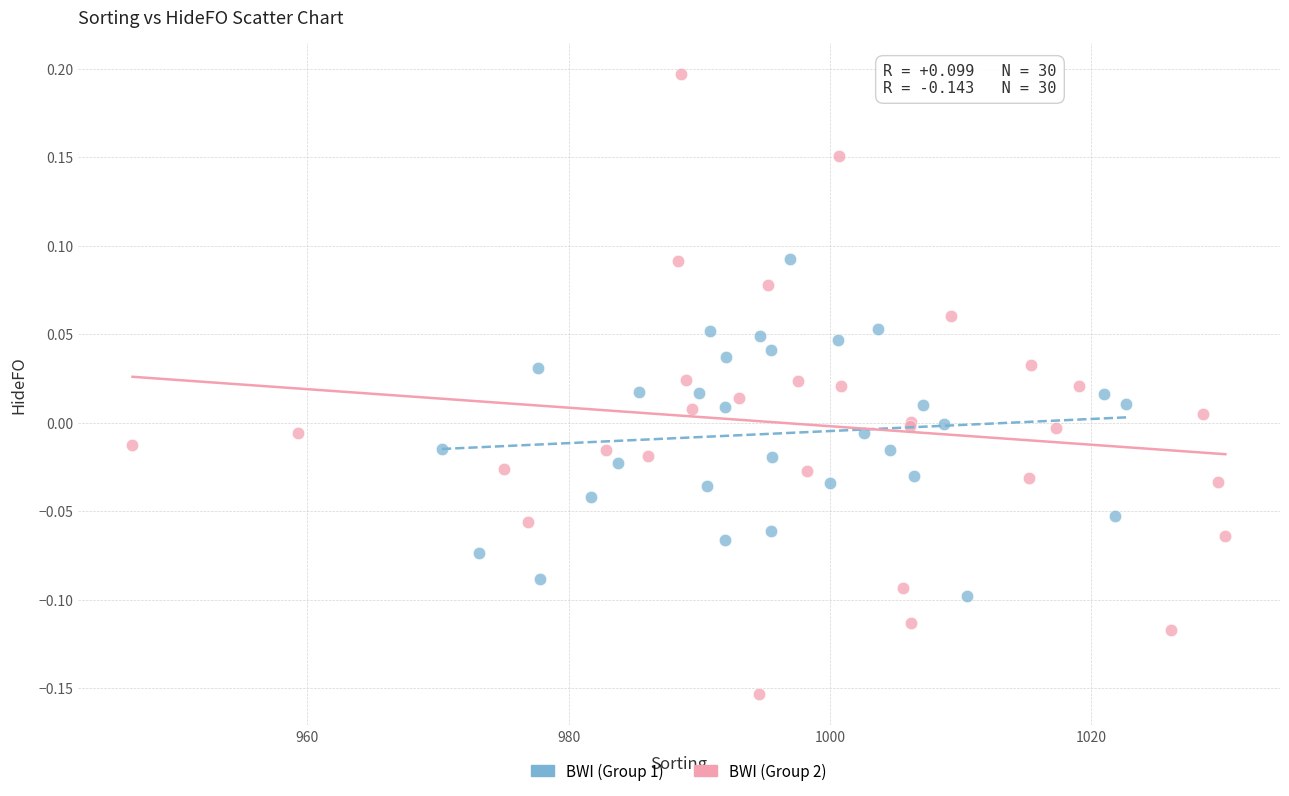

What are all the series names shown in the legend?

BWI (Group 1), BWI (Group 2)